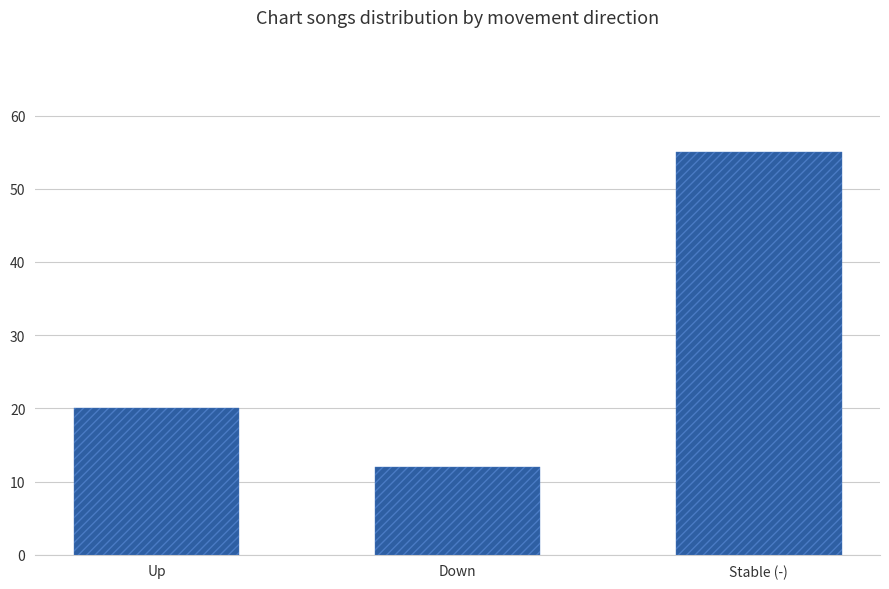

What is the difference between the maximum and minimum values?

43